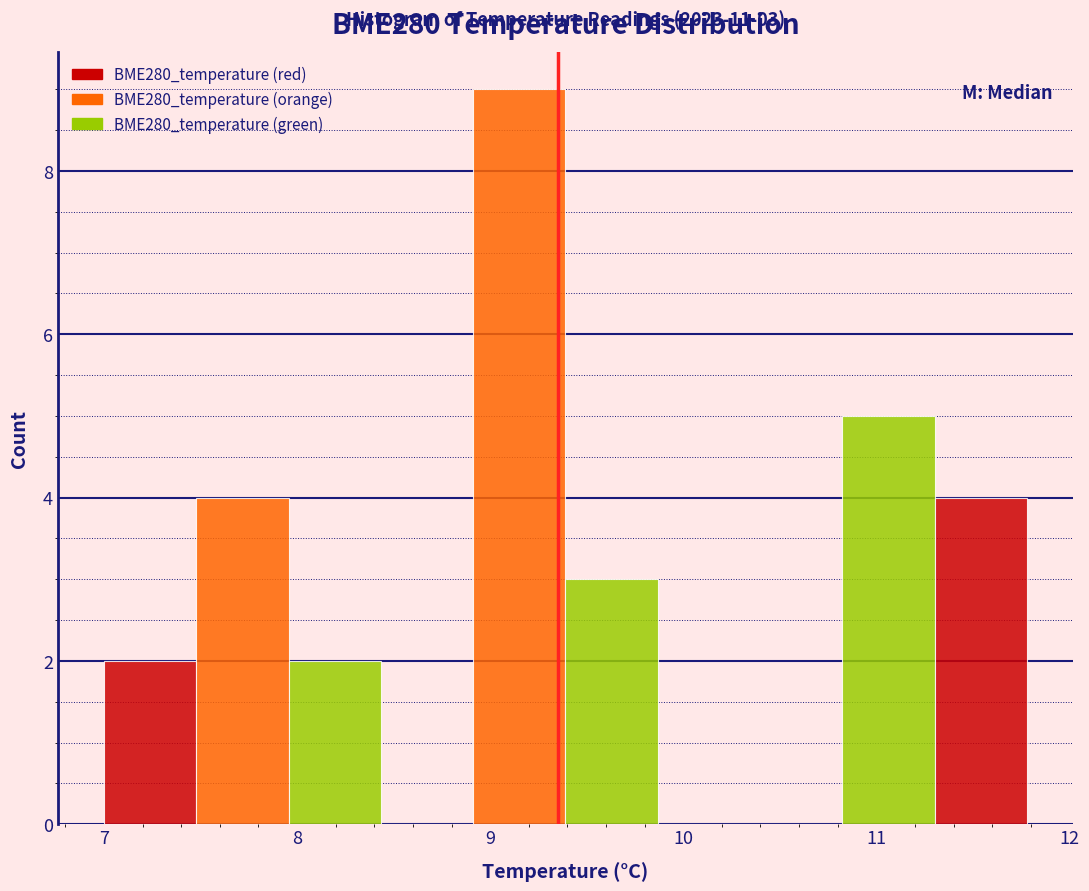

Which range on the x-axis has the tallest bar?

8.9 to 9.4